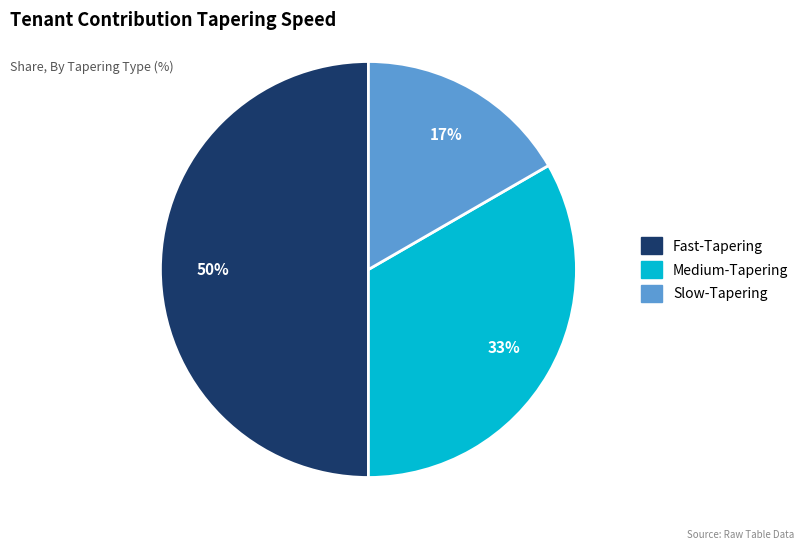

Which has a higher value, Medium-Tapering or Slow-Tapering?

Medium-Tapering